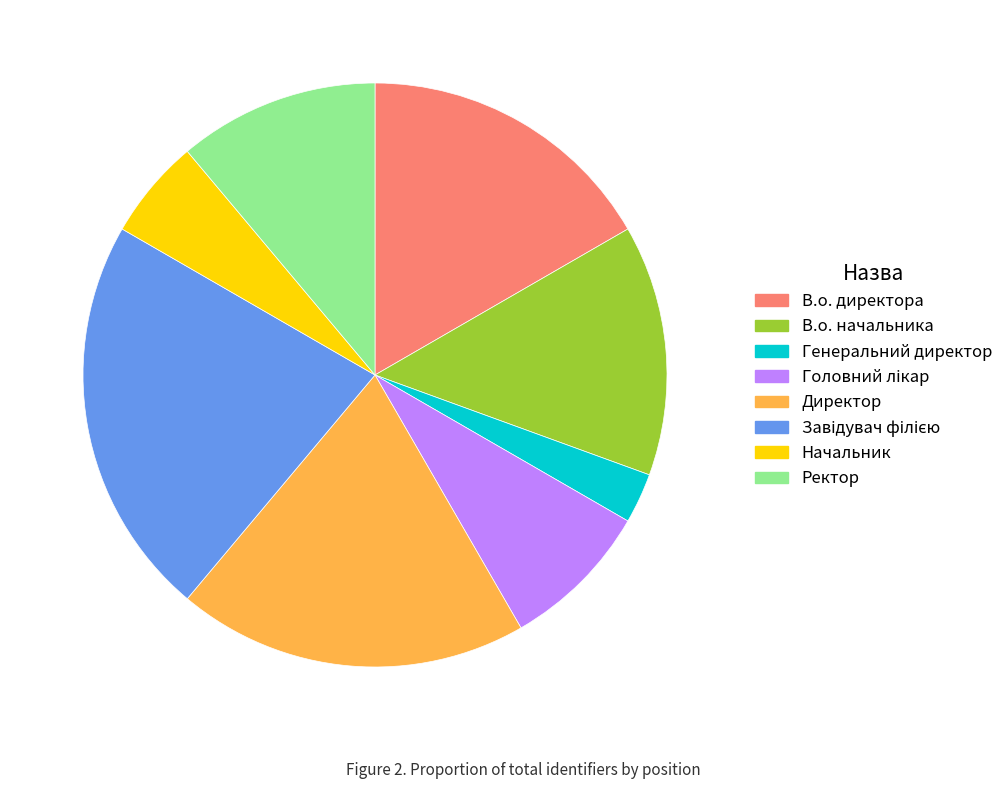

Combined, do В.о. директора and Ректор account for over 50%?

No